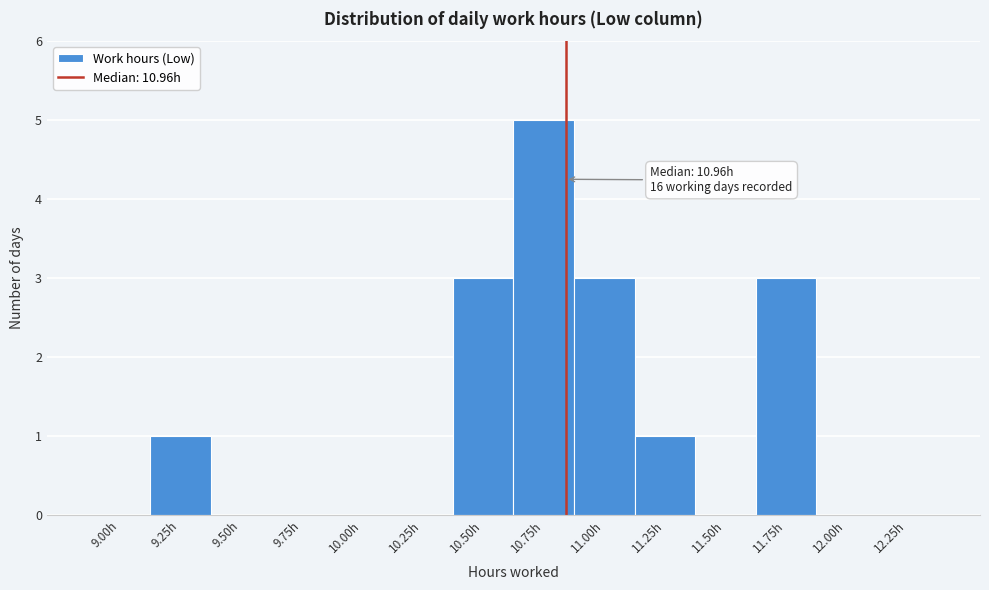

Reading left to right, extract all data points from this chart.

9.00h=0	9.25h=1	9.50h=0	9.75h=0	10.00h=0	10.25h=0	10.50h=3	10.75h=5	11.00h=3	11.25h=1	11.50h=0	11.75h=3	12.00h=0	12.25h=0